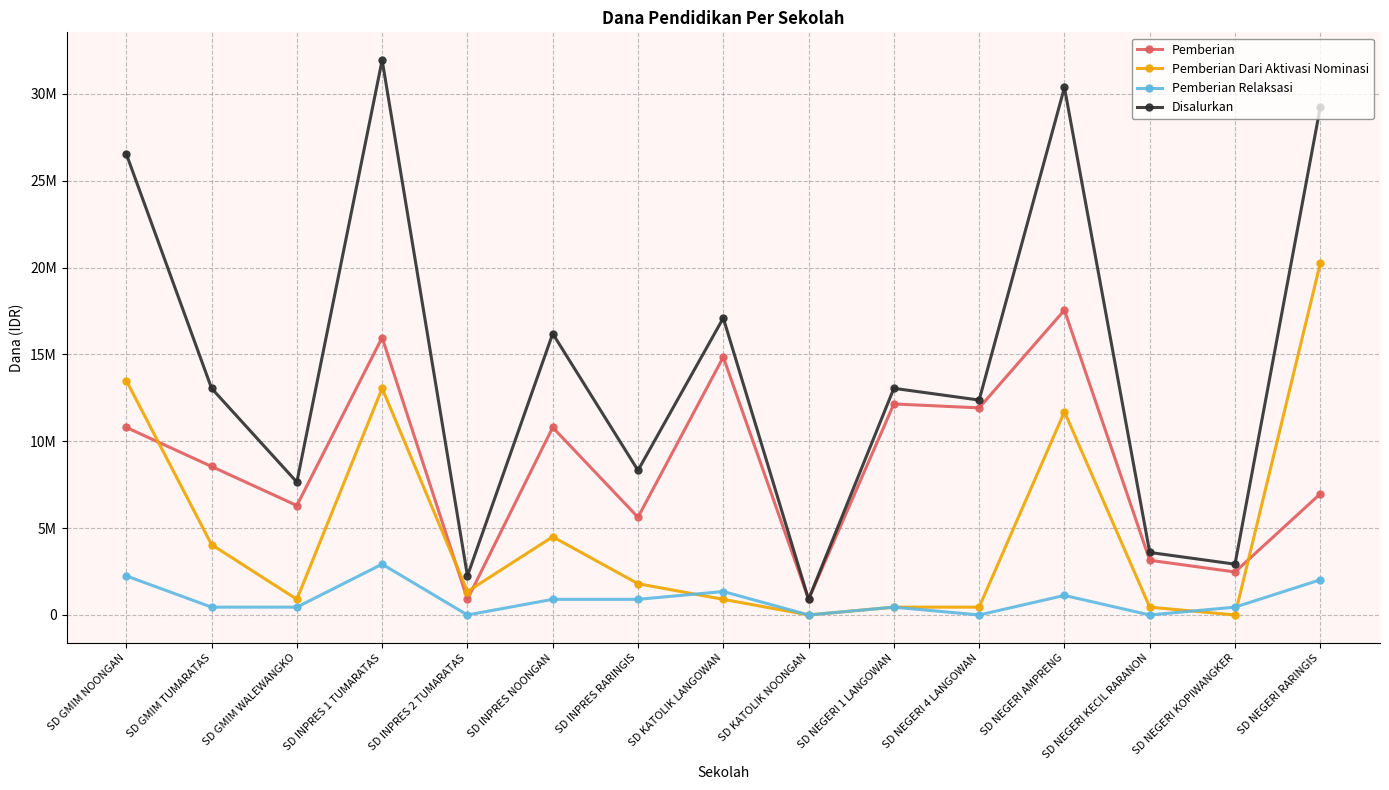

What are all the series names shown in the legend?

Pemberian, Pemberian Dari Aktivasi Nominasi, Pemberian Relaksasi, Disalurkan